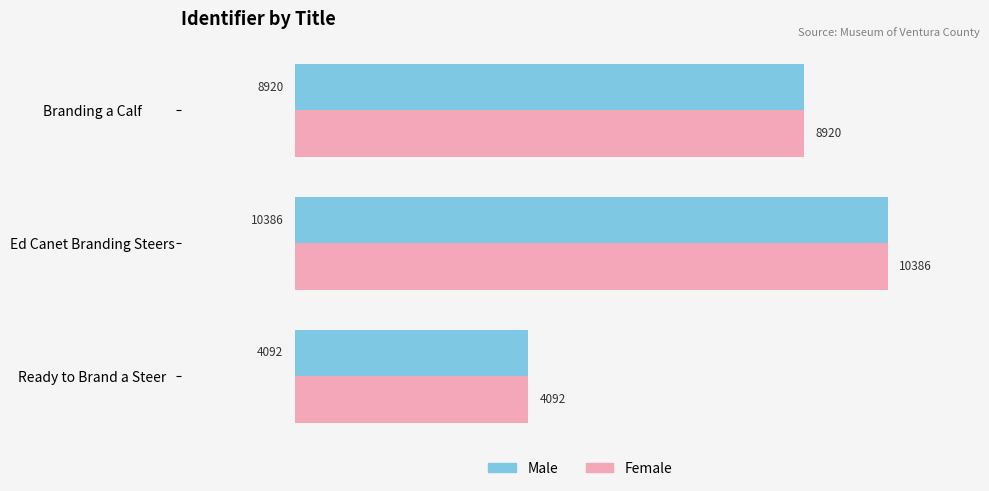

What is the smallest value displayed?

4092